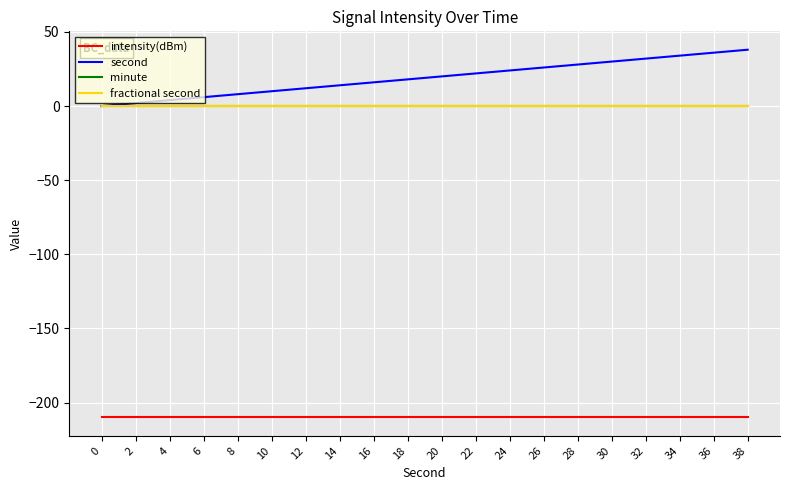

True or false: fractional second and minute cross at least once.

False